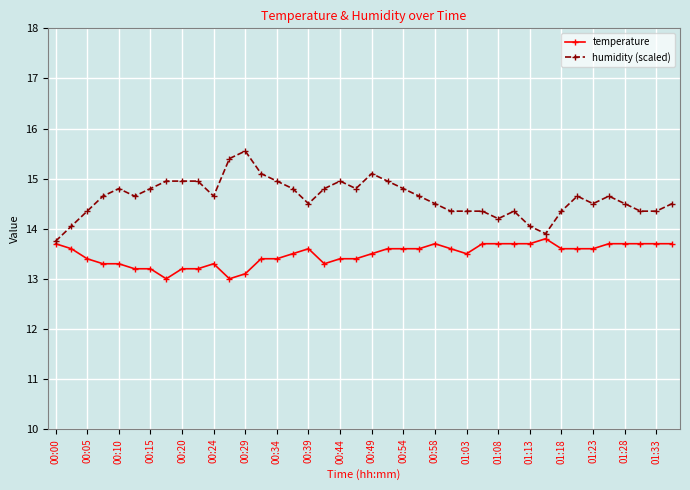

Which series has the largest range (max minus min)?

humidity (scaled)